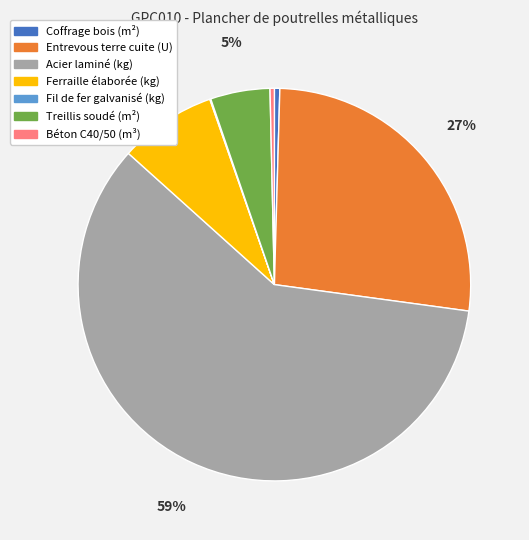

Between Coffrage bois (m²) and Acier laminé (kg), which is larger?

Acier laminé (kg)